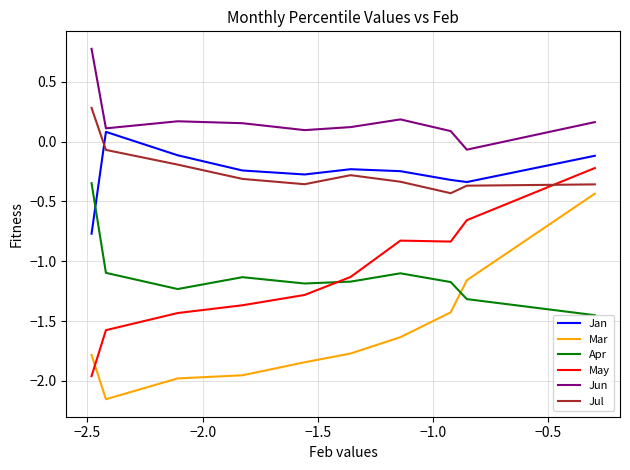

Which series has the largest total across all categories?

Jun